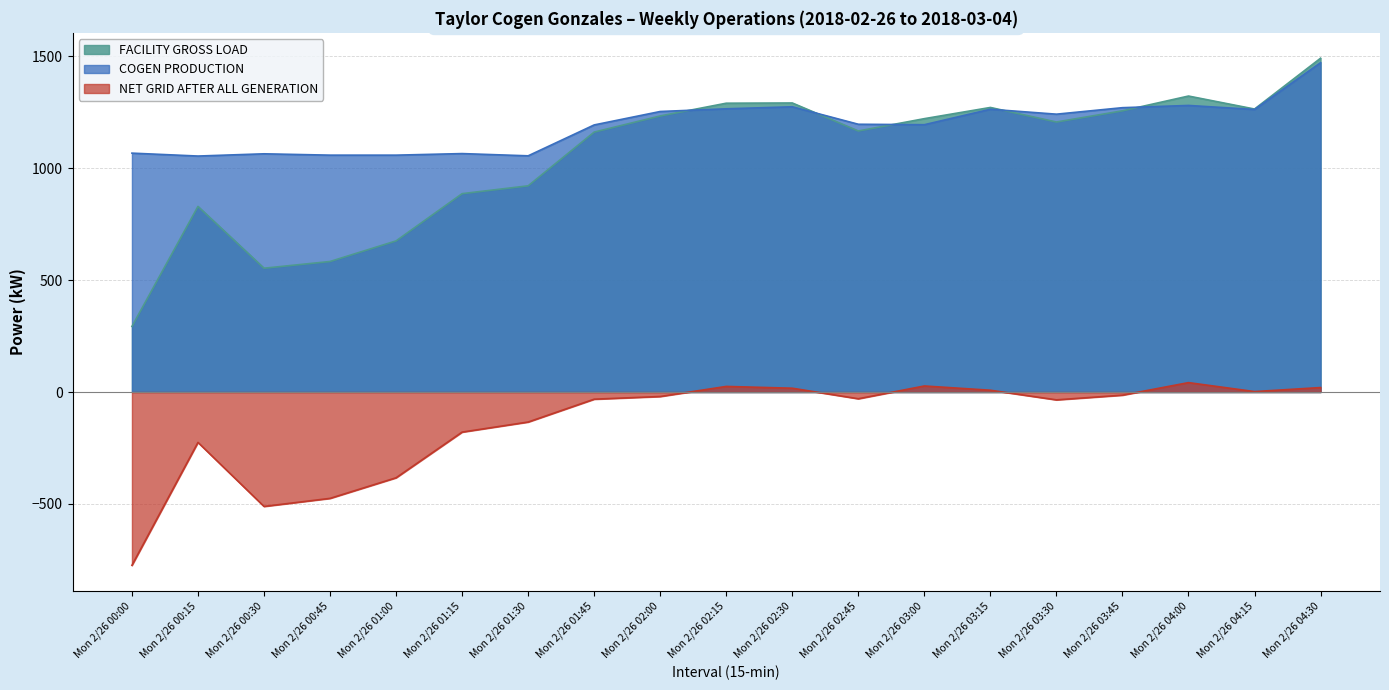

Does the chart display data point markers on the line(s)?

No